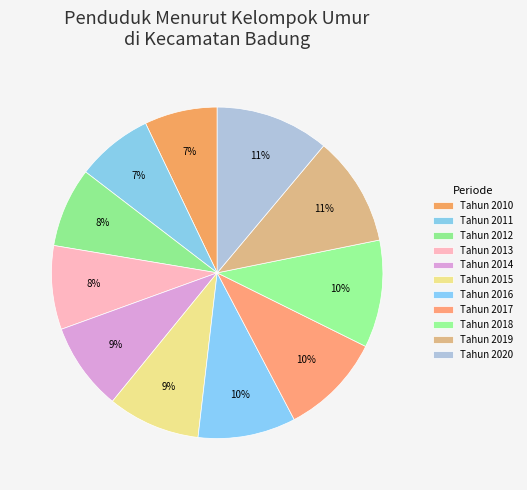

Is Tahun 2012 the majority of the pie?

No